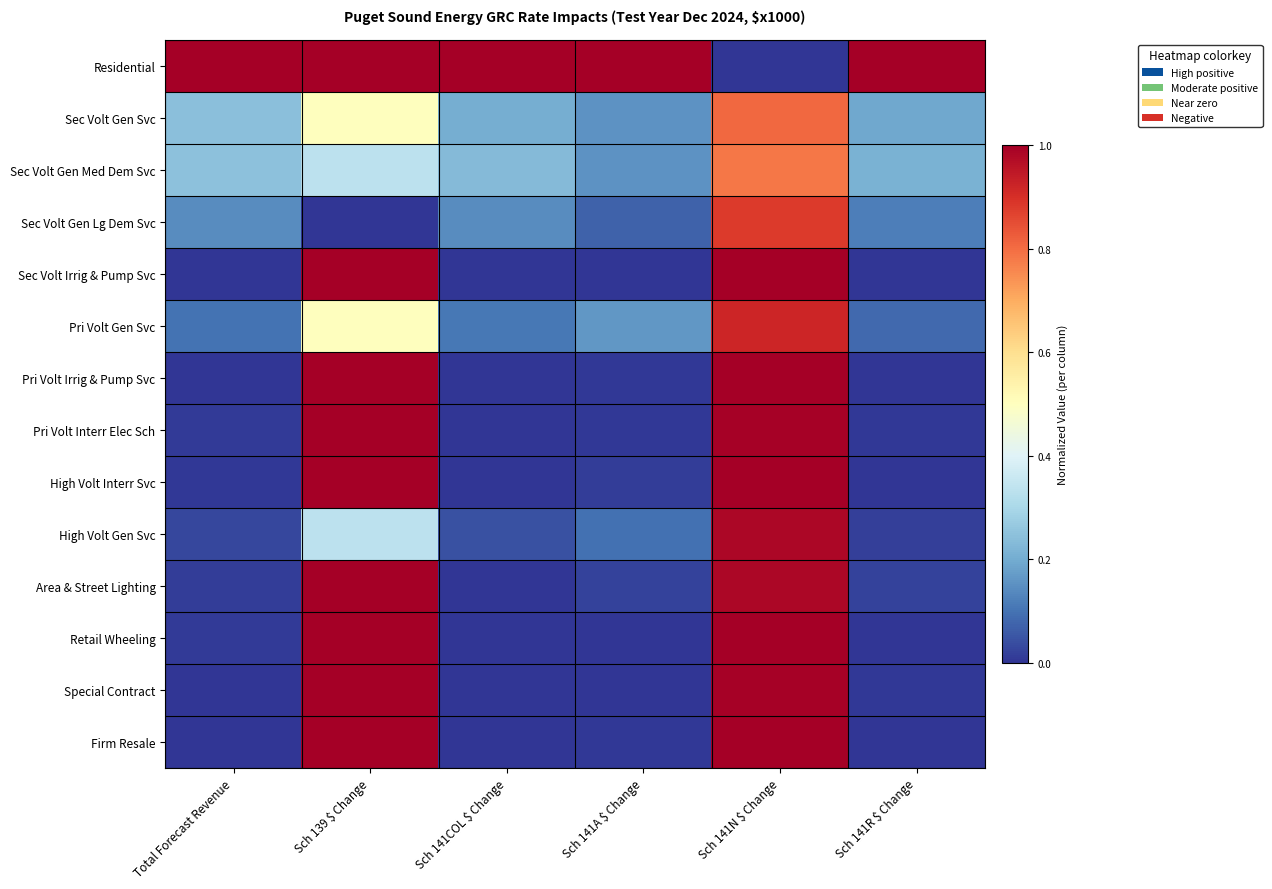

What is the difference between the highest and lowest values at Sch 139 $ Change?

1.0